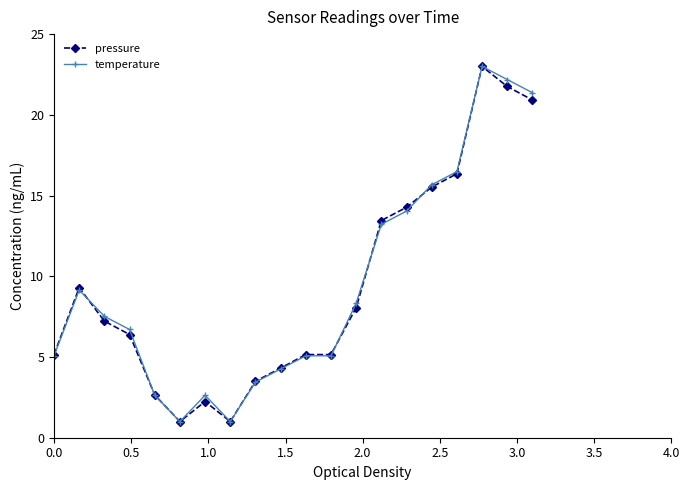

What is the sum of all temperature values?

187.9